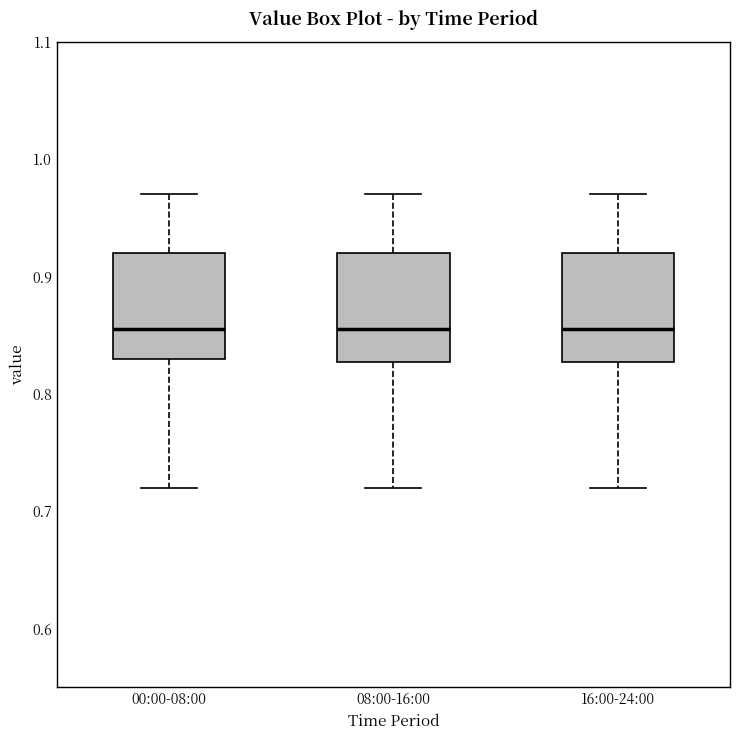

Reading left to right, read every box against the y-axis: the position of its median line, the range the box covers, and the ends of its whiskers. The values are not printed on the chart, so give them approximately, as read against the axis.

00:00-08:00: median 0.86, box 0.83 to 0.92, whiskers 0.72 to 0.97
08:00-16:00: median 0.86, box 0.83 to 0.92, whiskers 0.72 to 0.97
16:00-24:00: median 0.86, box 0.83 to 0.92, whiskers 0.72 to 0.97